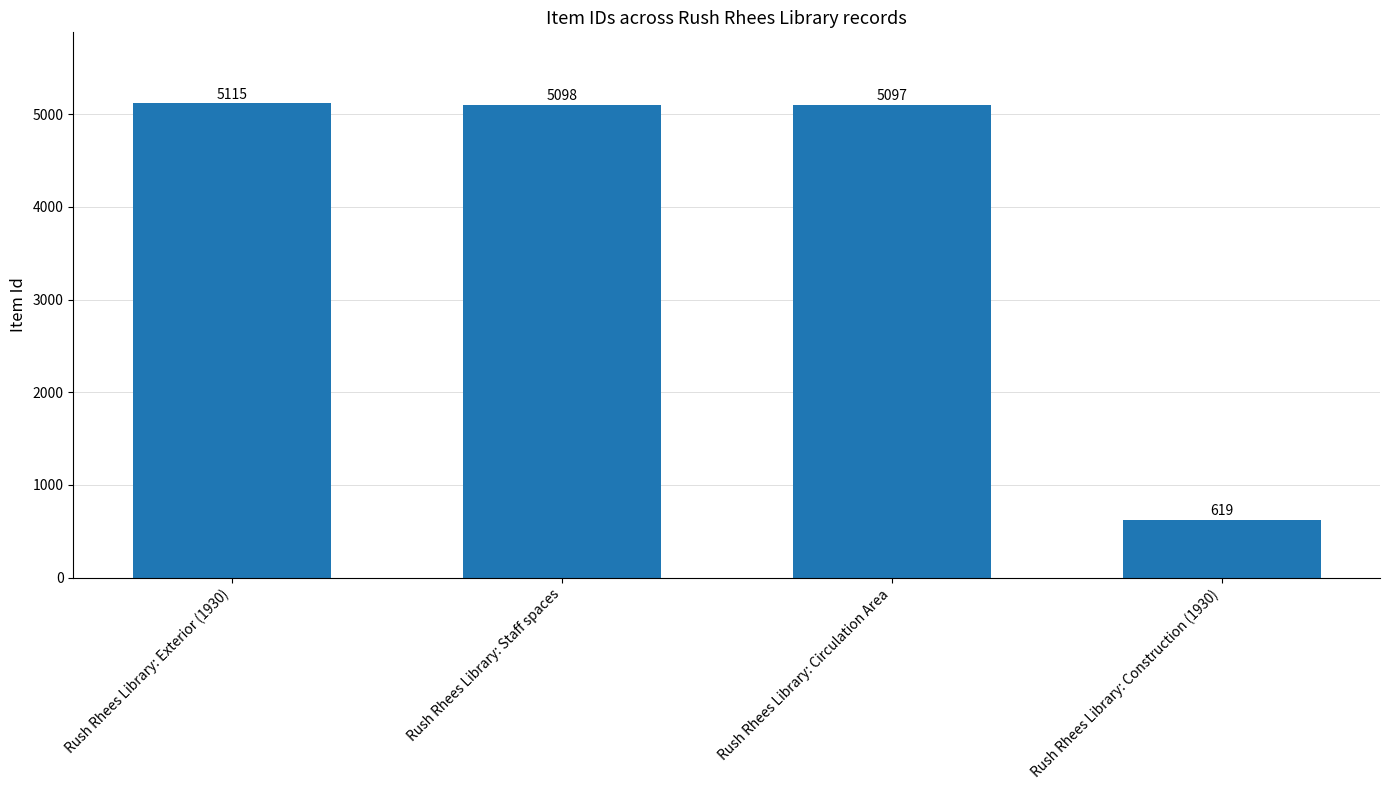

What is the value of the 4th bar from the left?

619